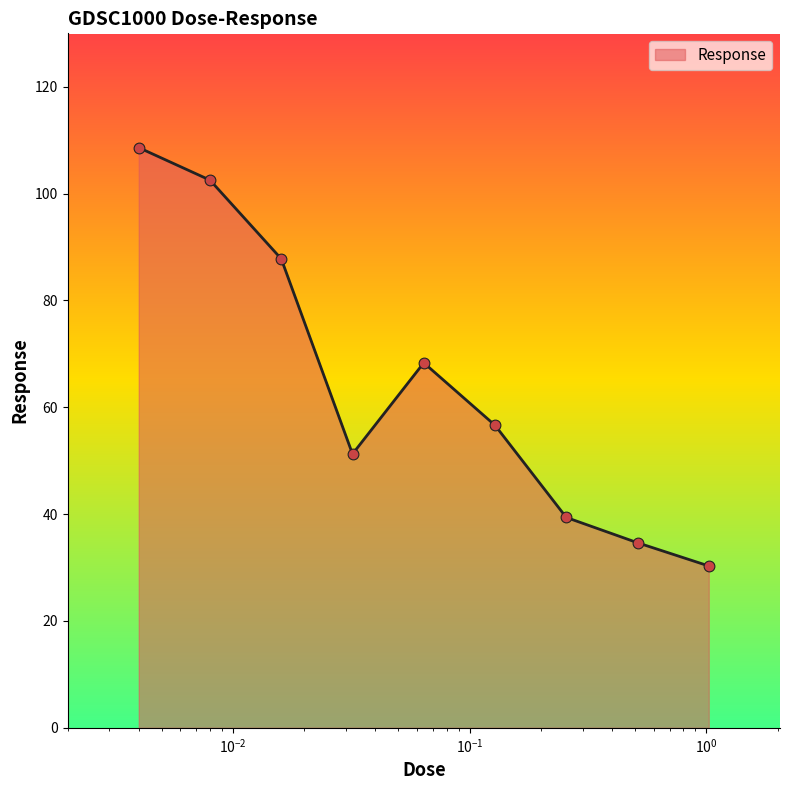

What is the maximum value shown in the chart?

108.6